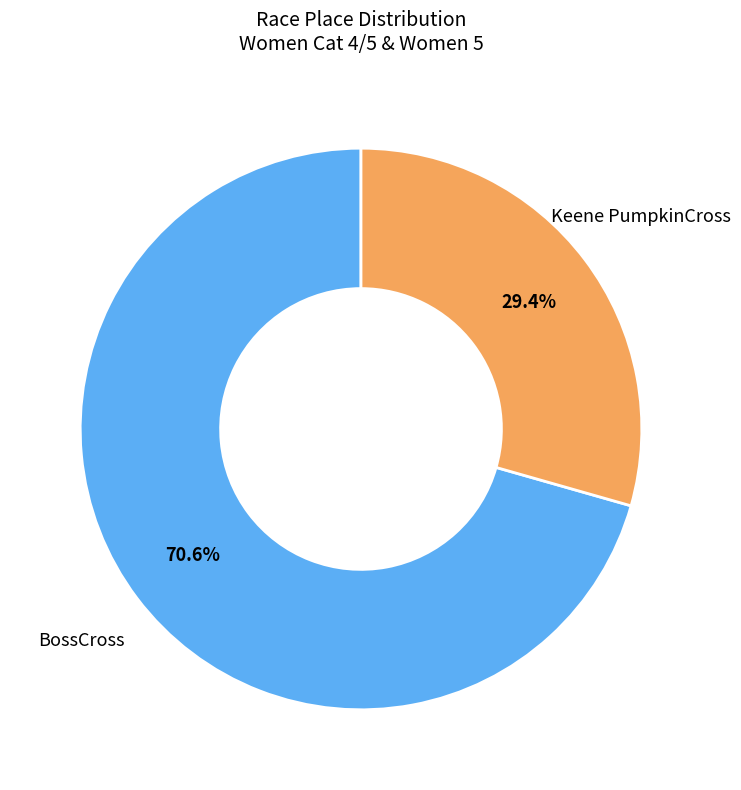

How many slices are in this pie chart?

2